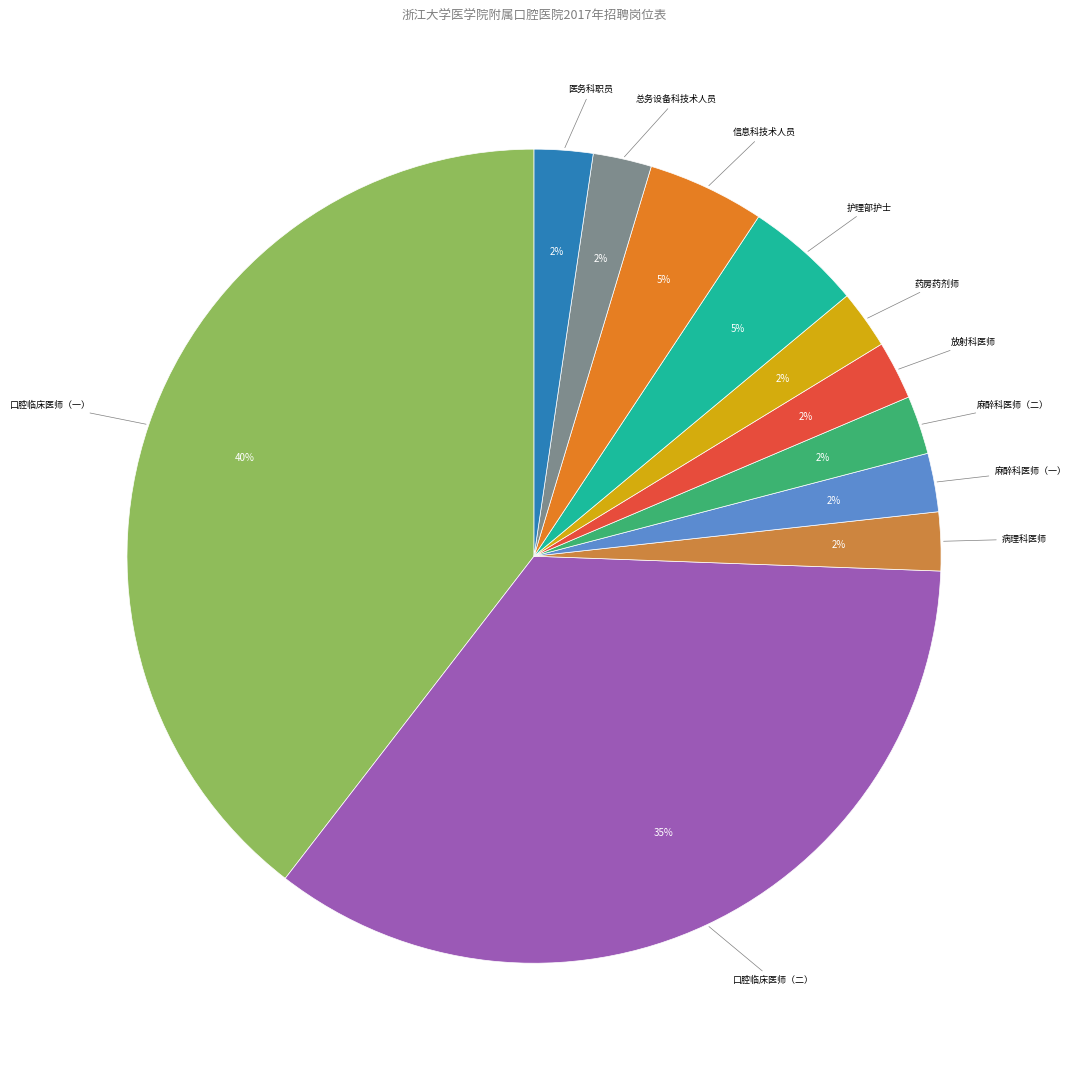

Is there any slice that represents more than half of the pie?

No